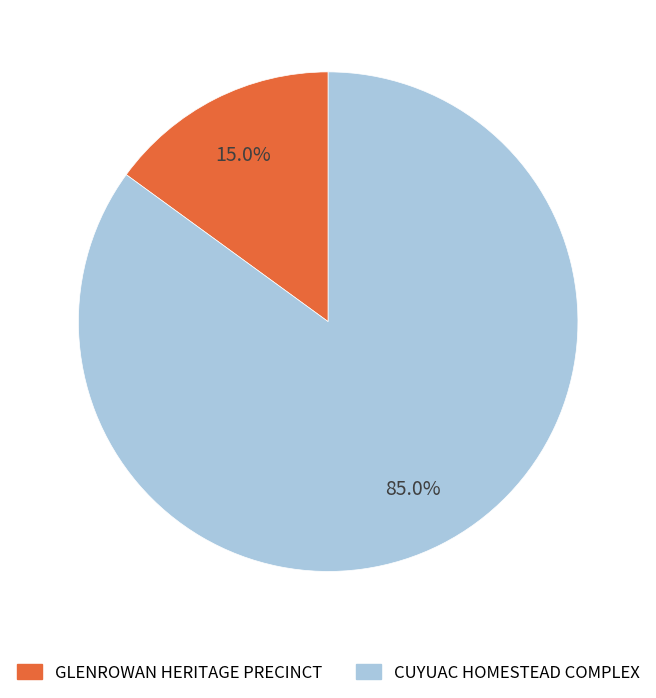

To the nearest percent, what portion does CUYUAC HOMESTEAD COMPLEX represent?

85%